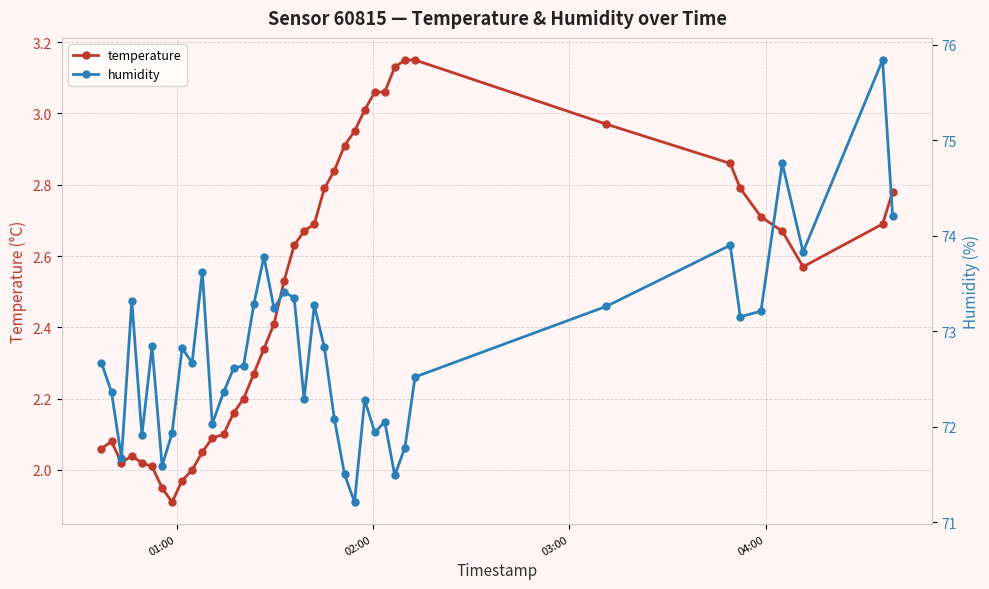

What is the greatest value displayed?

75.8